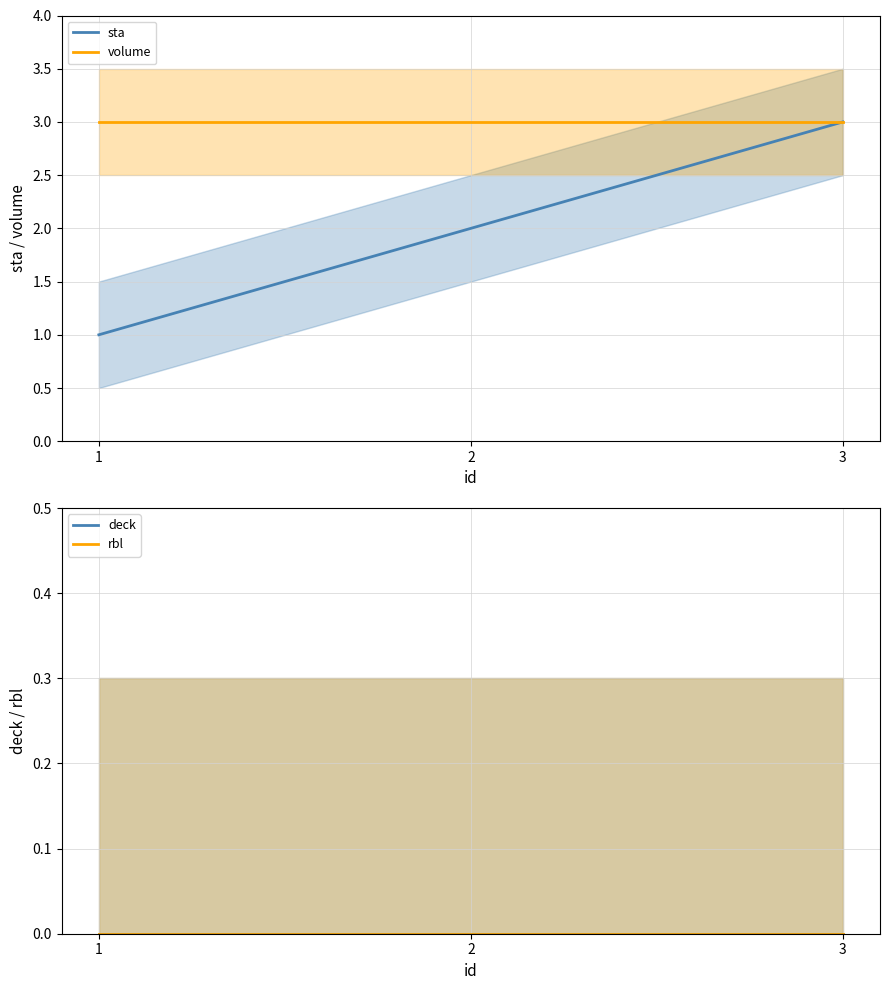

Is it true that sta equals 3 at 3?

True